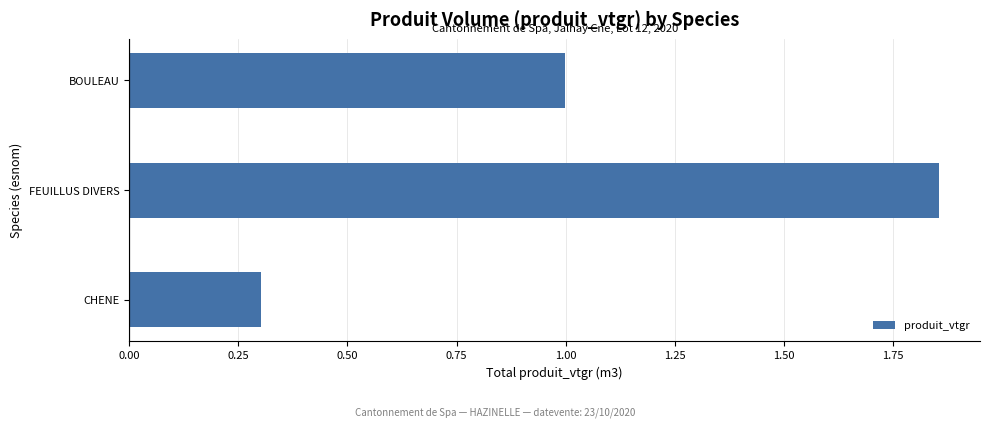

The value at BOULEAU is 0.6. True or false?

False